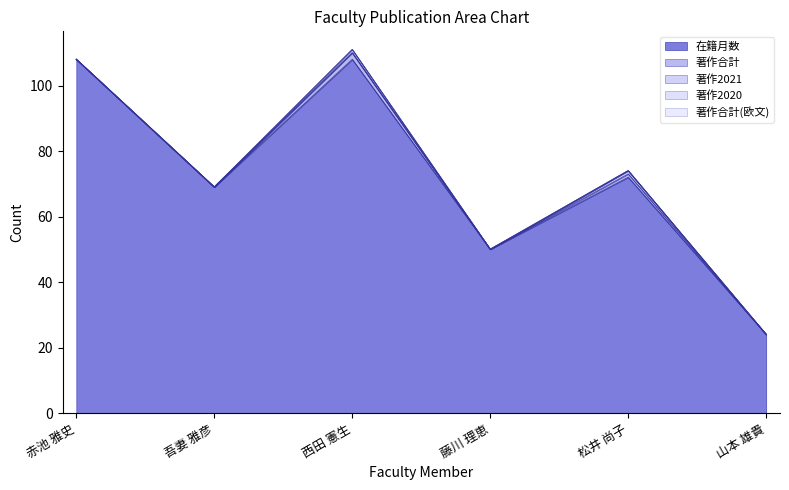

What is the sum of the 在籍月数 values at 吾妻 雅彦 and 西田 憲生?

177